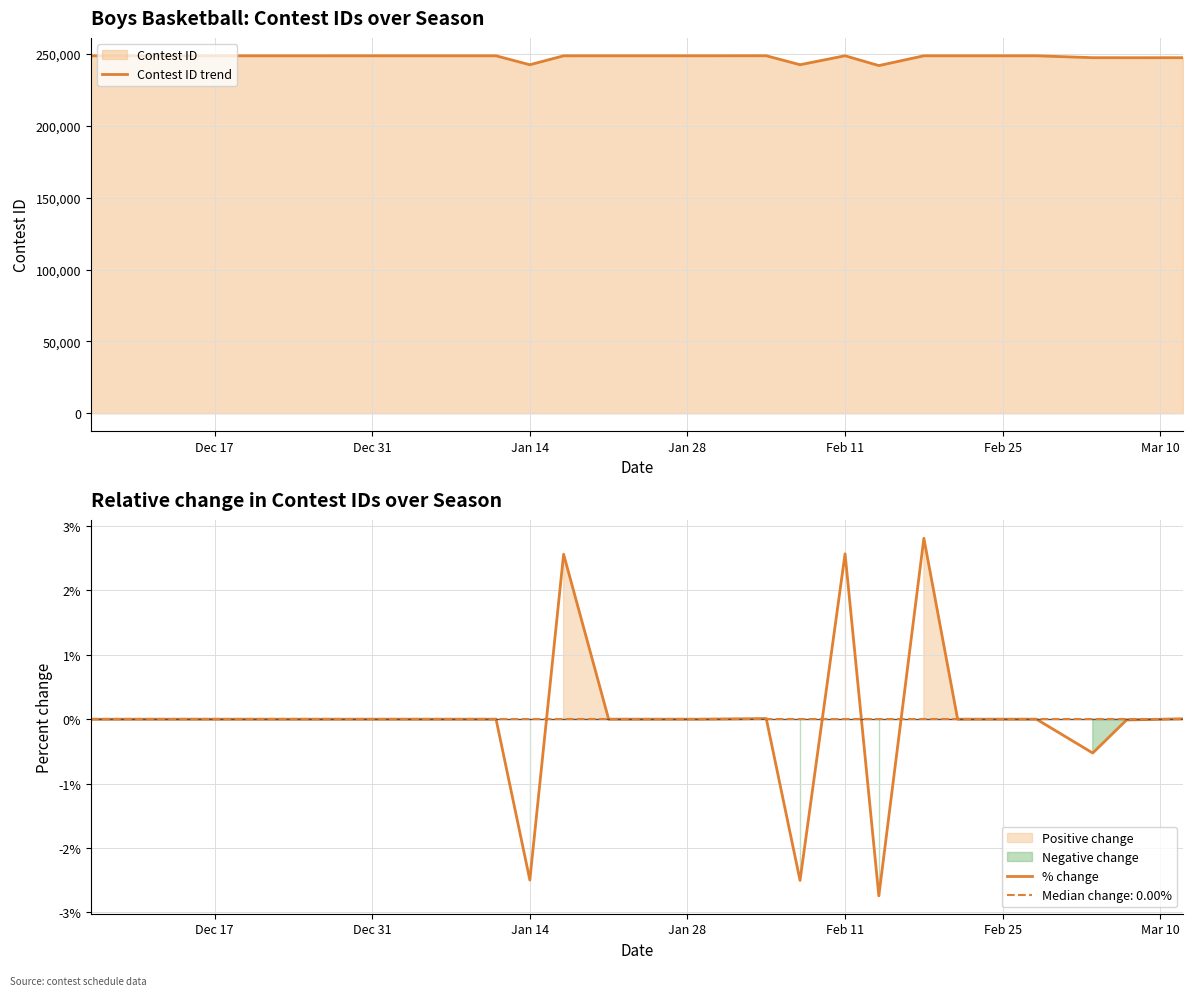

Which series has the widest spread of values?

Contest ID trend